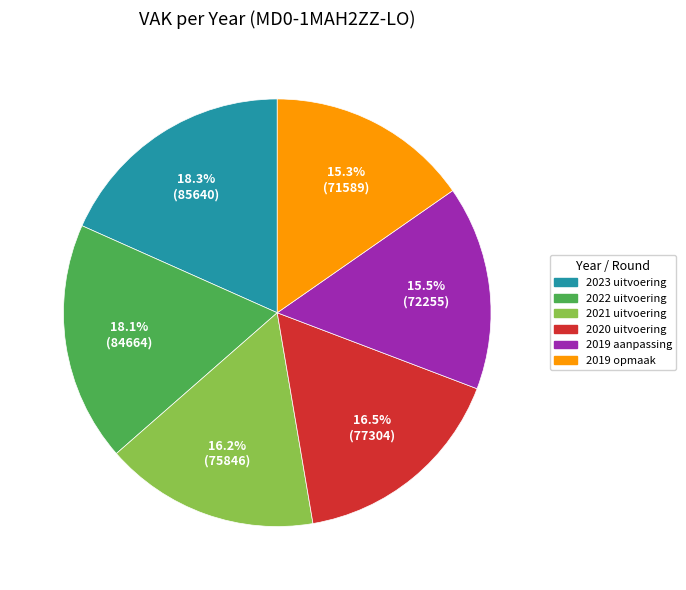

How many segments does this pie chart have?

6